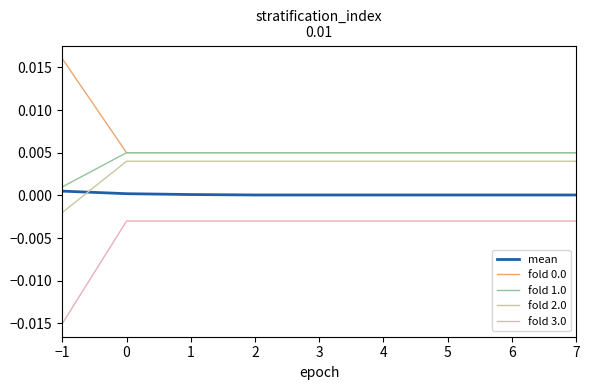

At which category does the chart reach its minimum across all series?

−1